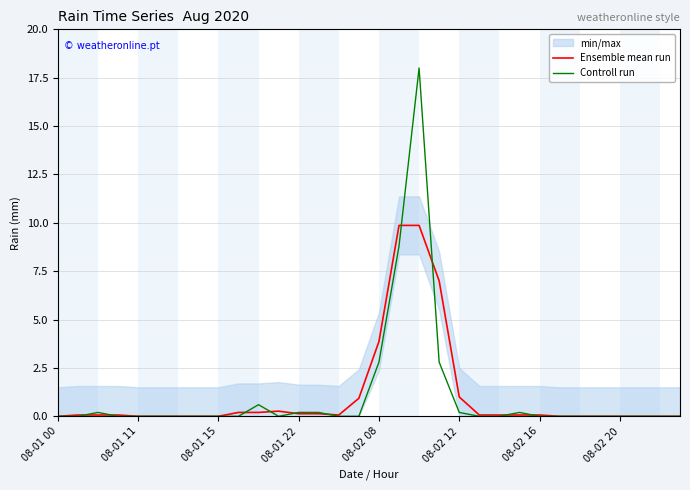

True or false: Controll run has a value of 0.0 at 08-01 11.

True